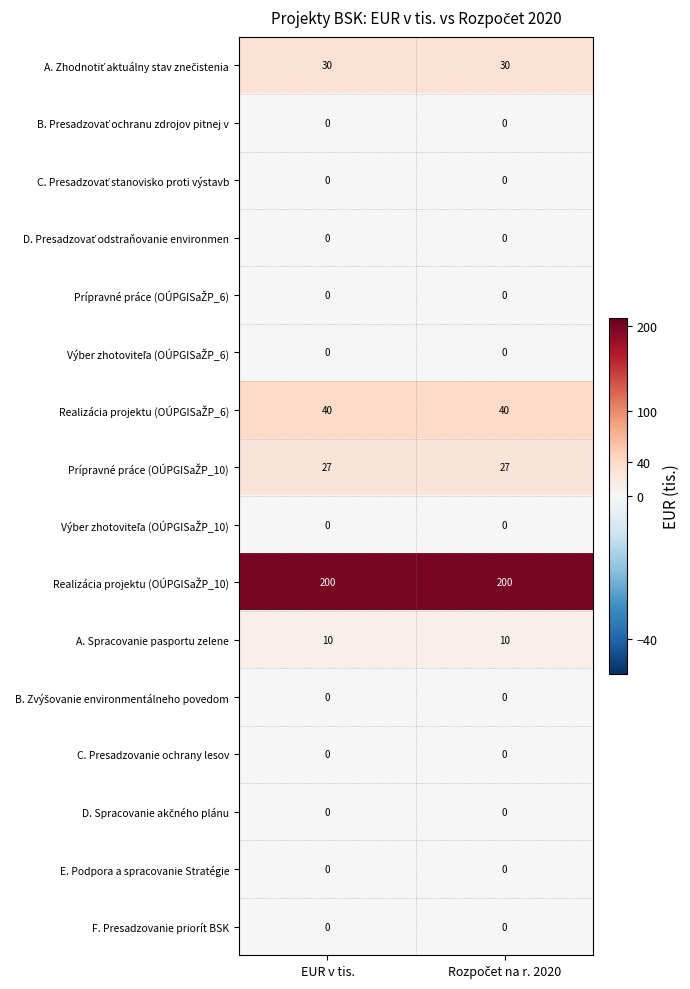

What is the maximum value shown in the chart?

200